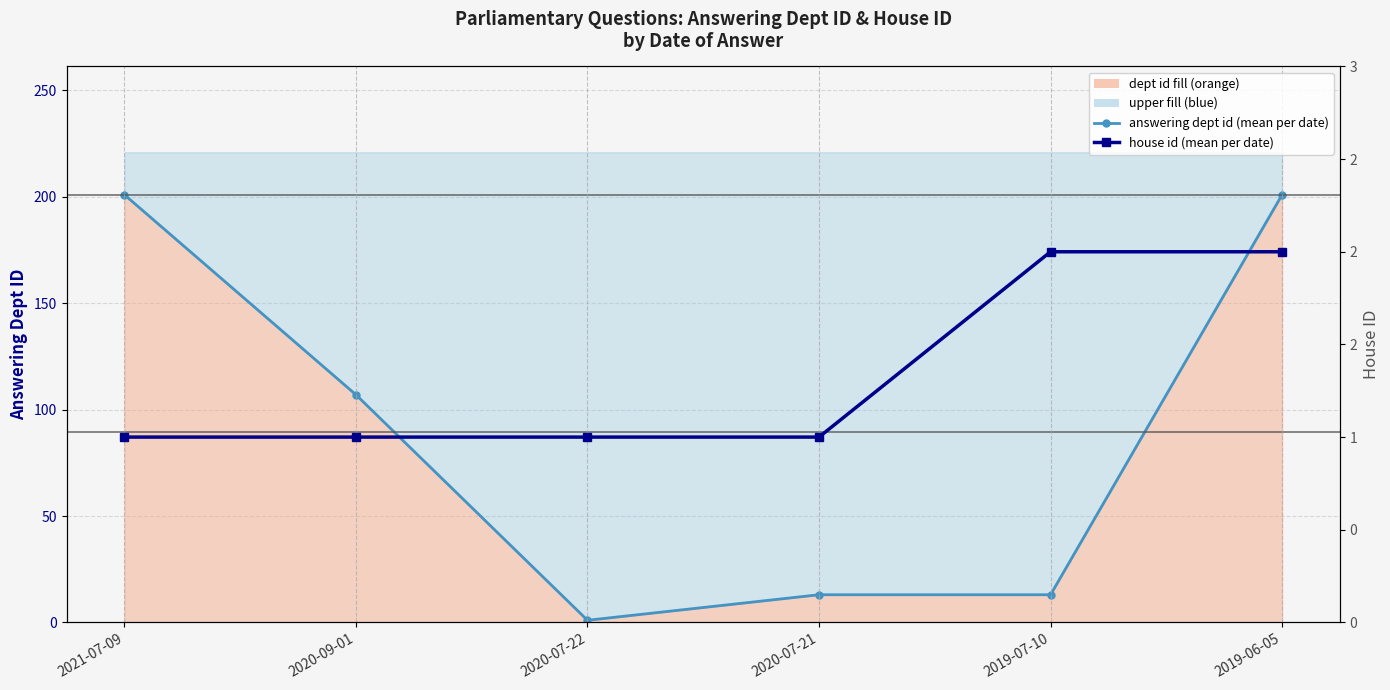

Reading left to right, transcribe all the data shown in this chart.

answering dept id (mean per date): 201	107	1	13	13	201
house id (mean per date): 1	1	1	1	2	2